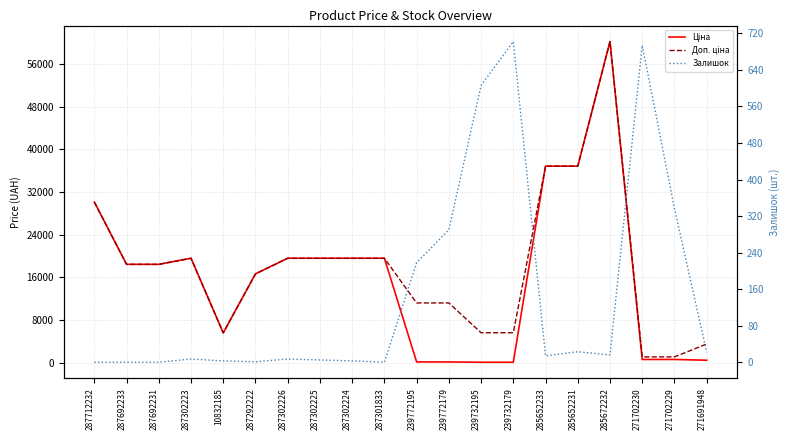

At which category is the sum across all series the highest?

285672232